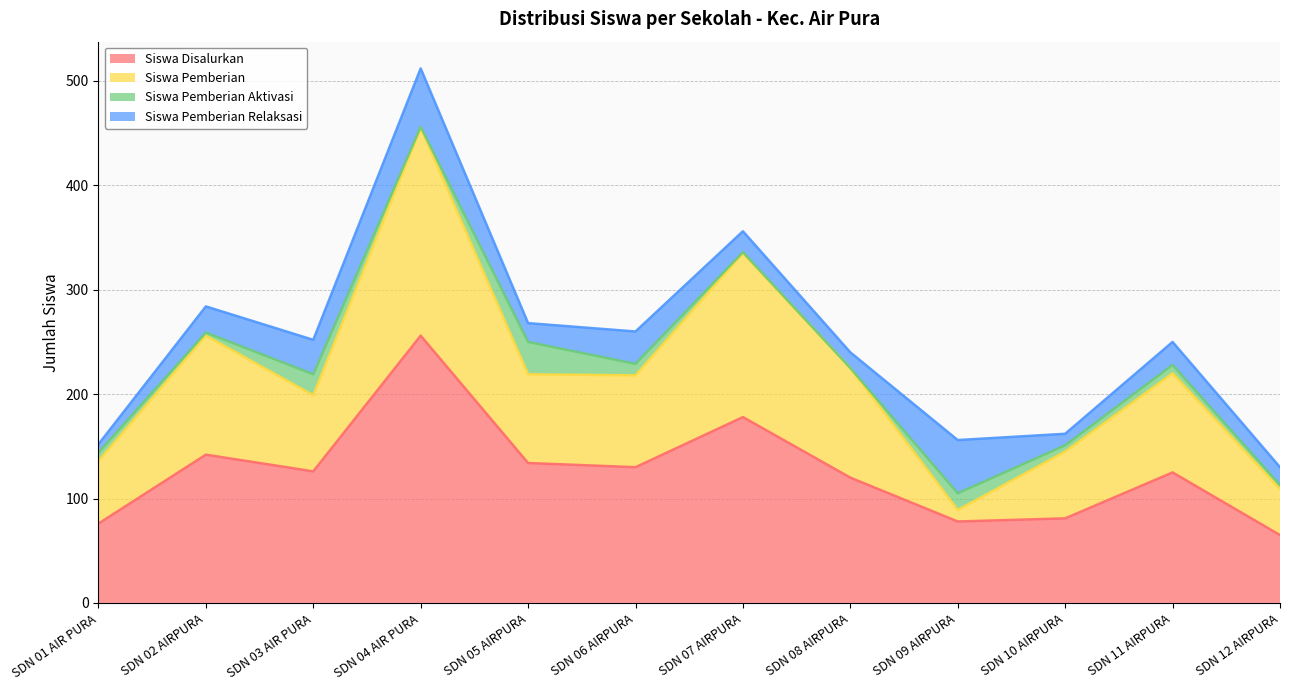

Is it true that Siswa Disalurkan equals 65 at SDN 12 AIRPURA?

True